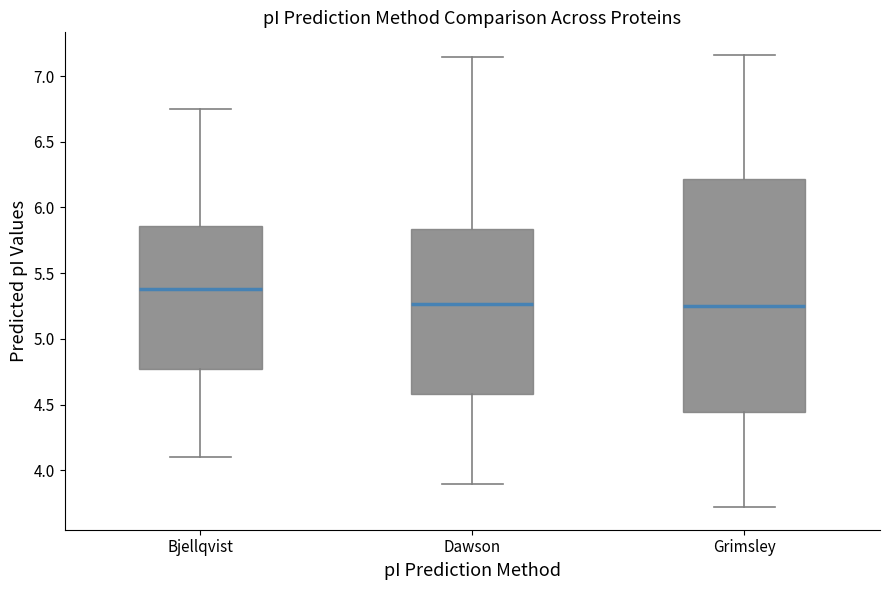

Reading left to right, read every box against the y-axis: the position of its median line, the range the box covers, and the ends of its whiskers. The values are not printed on the chart, so give them approximately, as read against the axis.

Bjellqvist: median 5.40, box 4.75 to 5.85, whiskers 4.10 to 6.75
Dawson: median 5.25, box 4.60 to 5.85, whiskers 3.90 to 7.15
Grimsley: median 5.25, box 4.45 to 6.20, whiskers 3.70 to 7.15